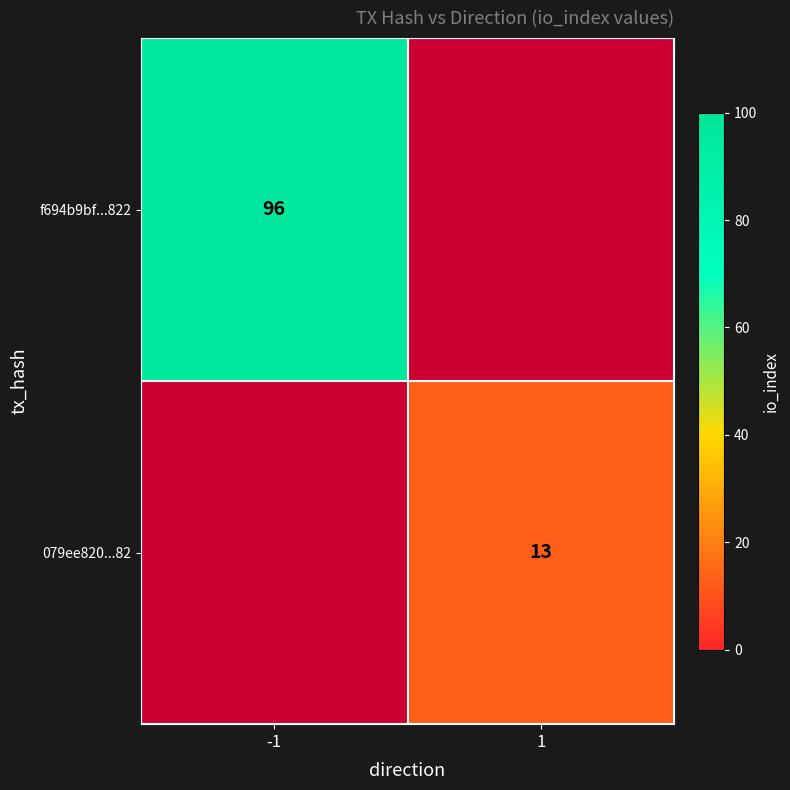

True or false: f694b9bf...822 has a value of 96 at -1.

True